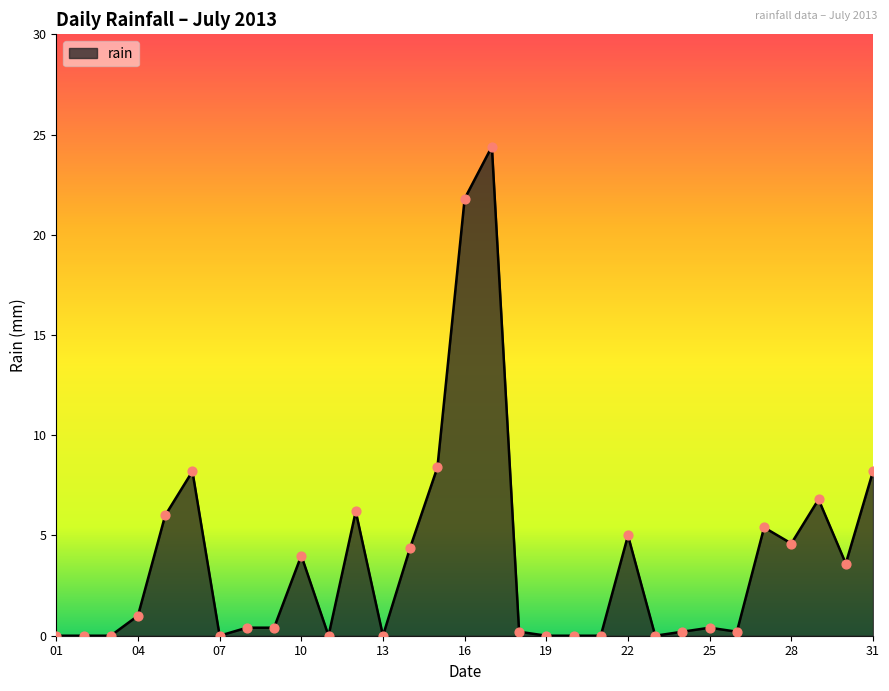

What is the greatest value displayed?

24.4